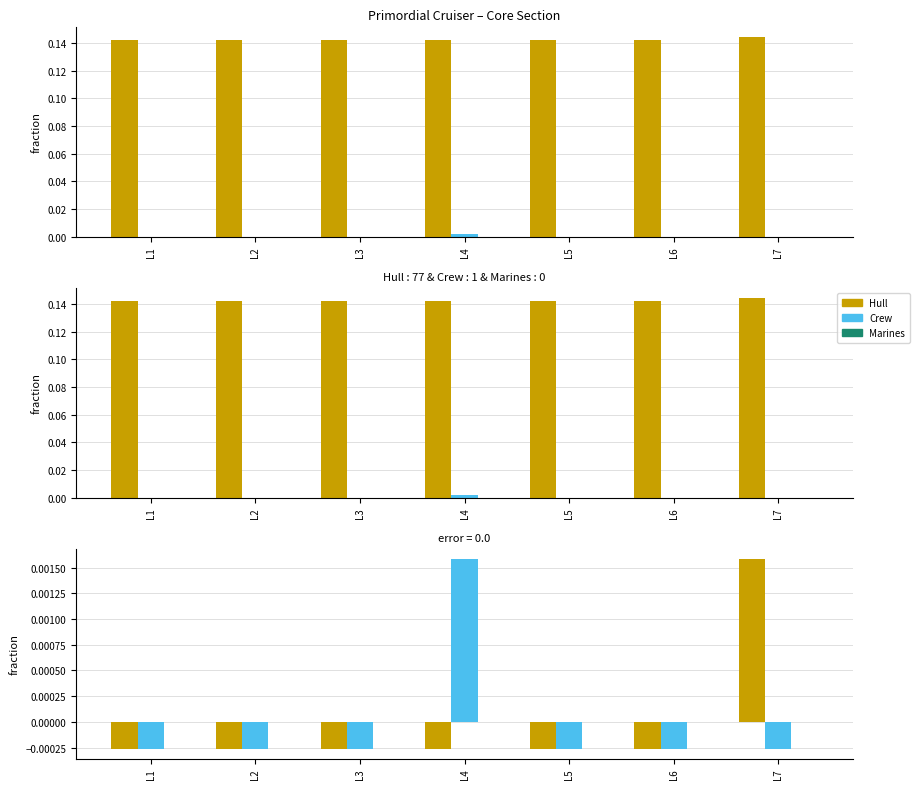

How many values in the Crew series are below 0?

6